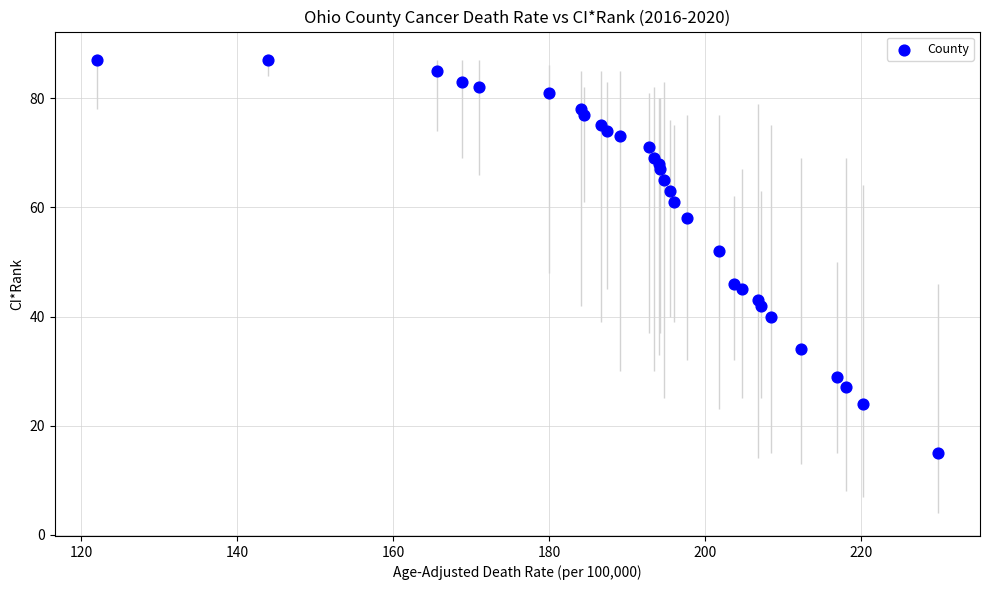

What Y value in the scatter plot is closest to 51?

52